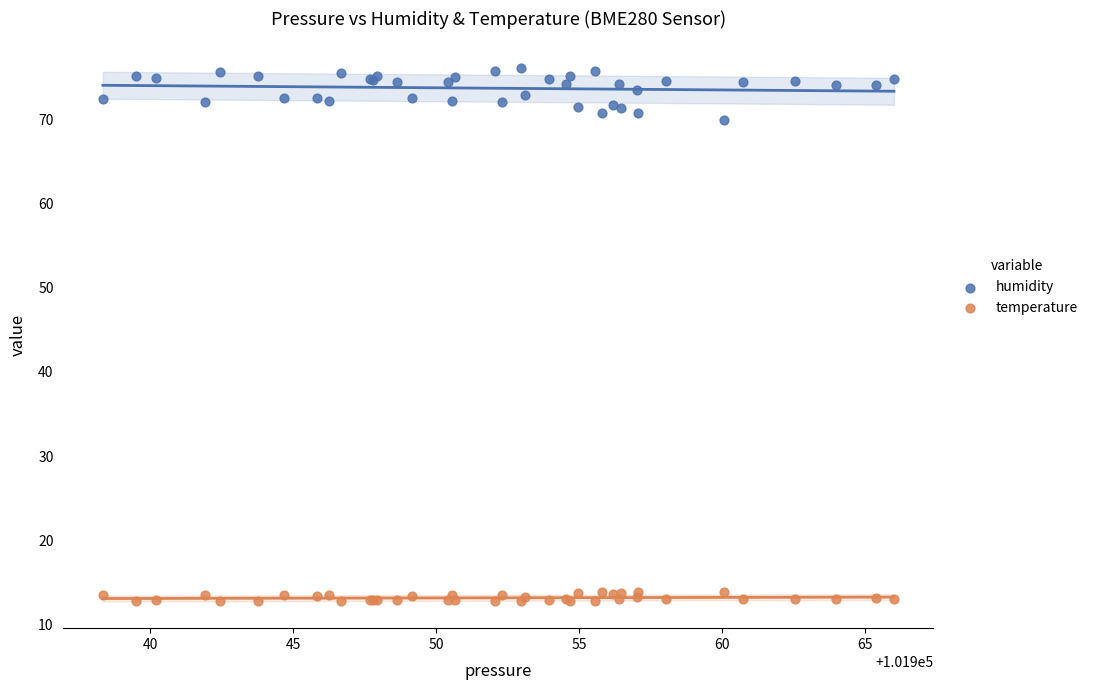

What are all the series names shown in the legend?

humidity, temperature